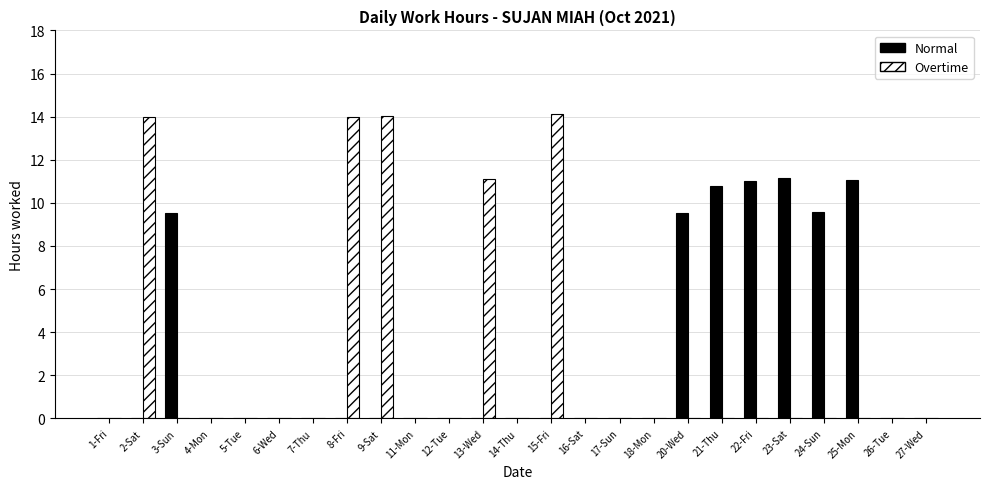

The value of Overtime at 11-Mon is 0.0. True or false?

True